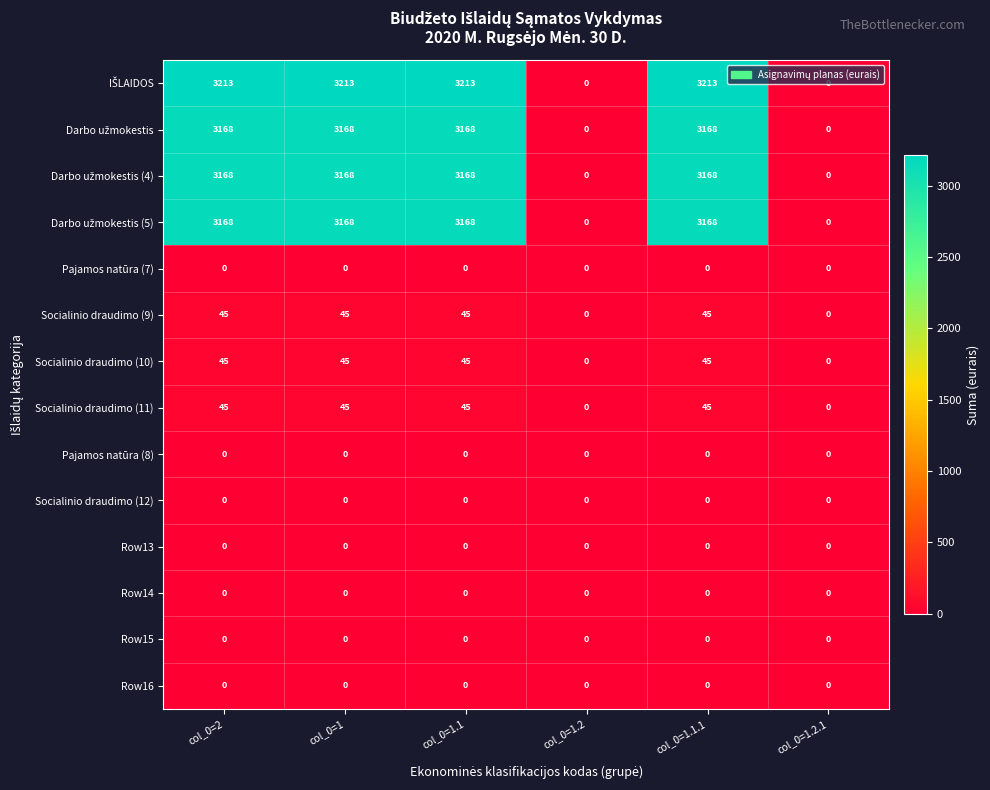

What is the total value across all series at col_0=1.1.1?

12852